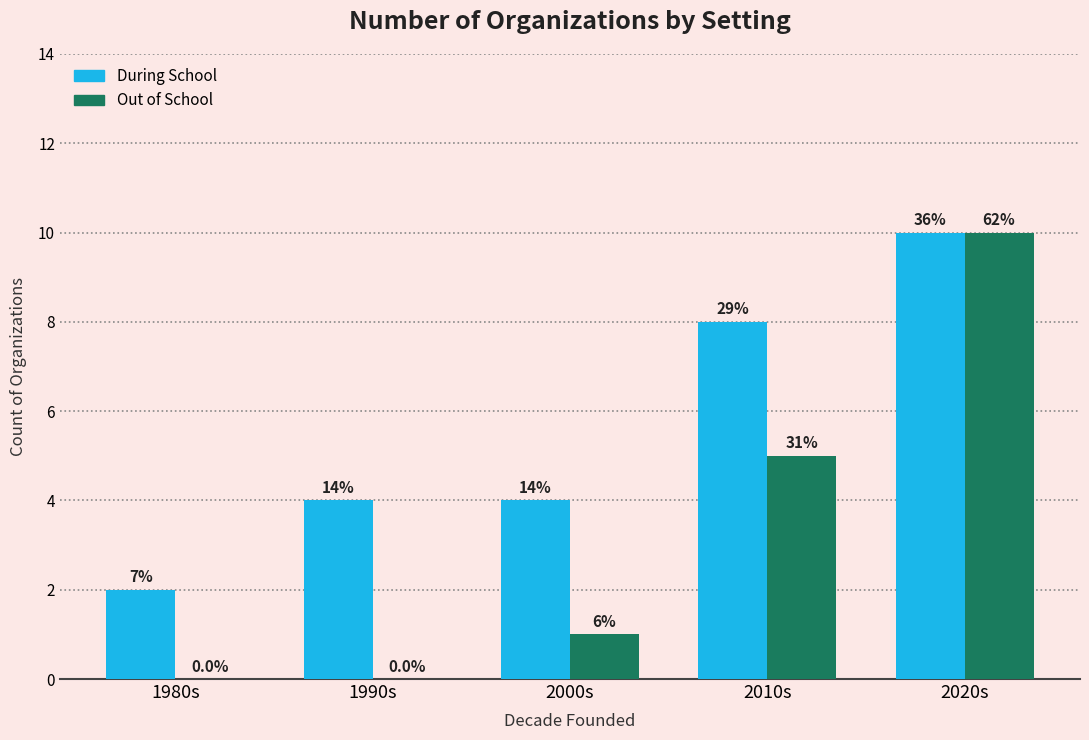

List the series in order of their overall mean, lowest first.

Out of School, During School